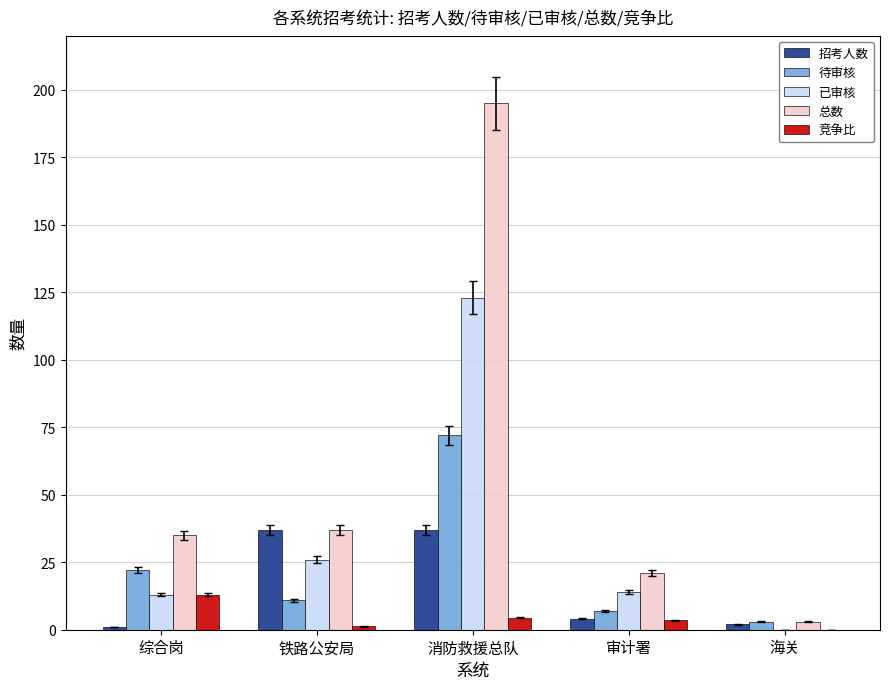

The value of 待审核 at 审计署 is 7.0. True or false?

True